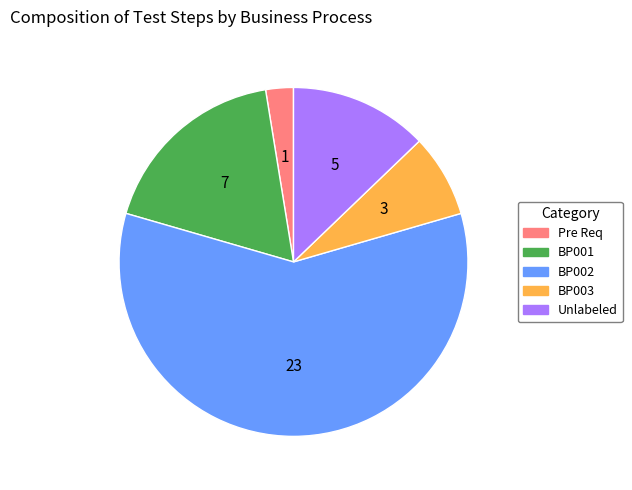

Is there a majority slice in this chart?

Yes